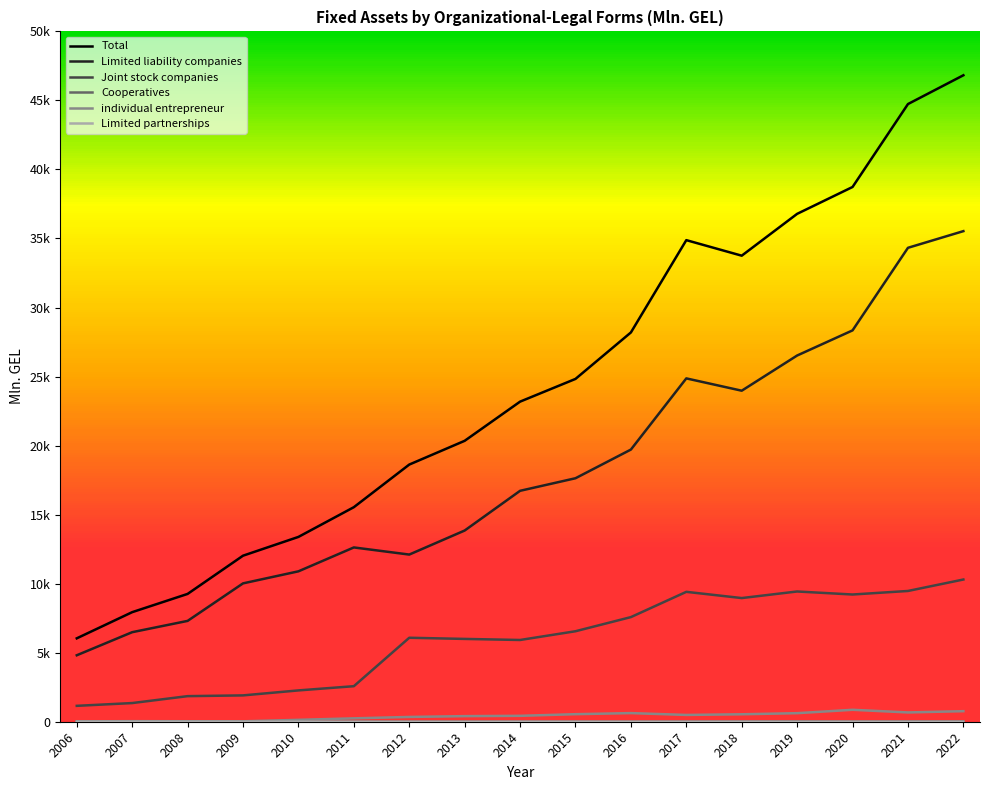

Is this an area chart (filled region under the line)?

No